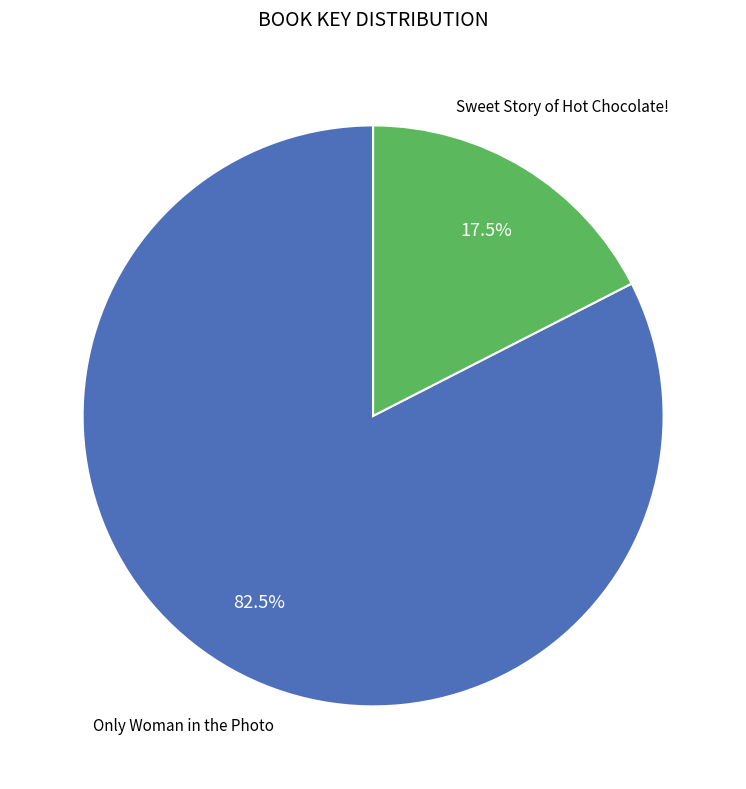

Is the sum of Only Woman in the Photo and Sweet Story of Hot Chocolate! greater than half?

Yes